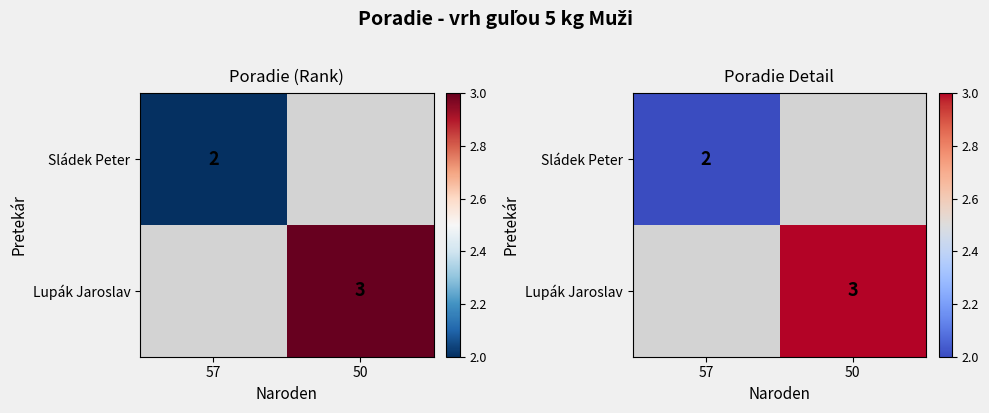

Is the value of Sládek Peter at 50 greater than the value of Lupák Jaroslav at 50?

No